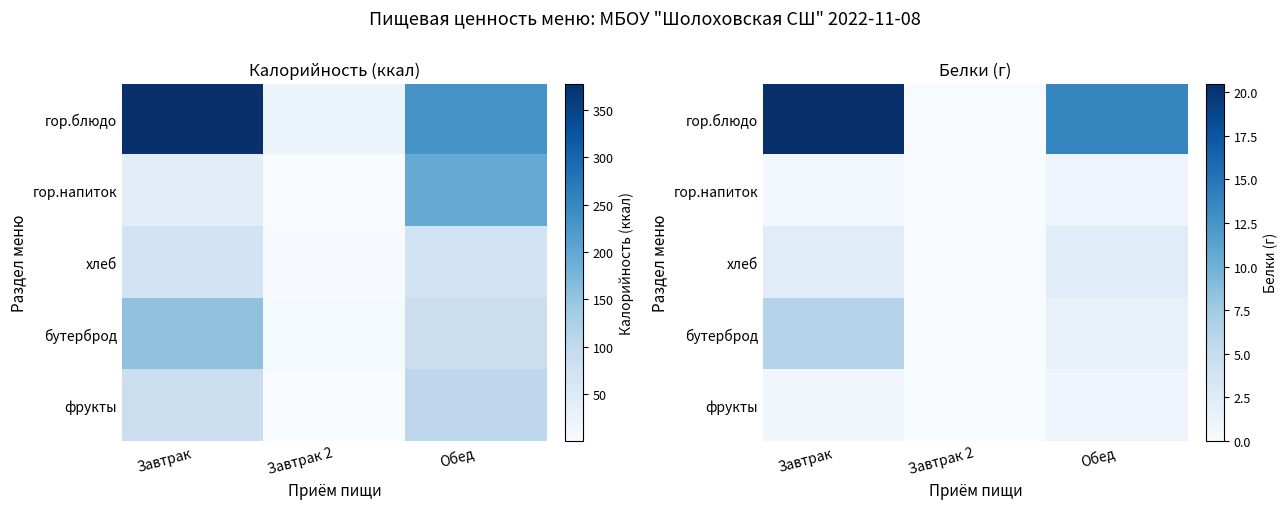

At which label is бутерброд closest to 3?

Обед